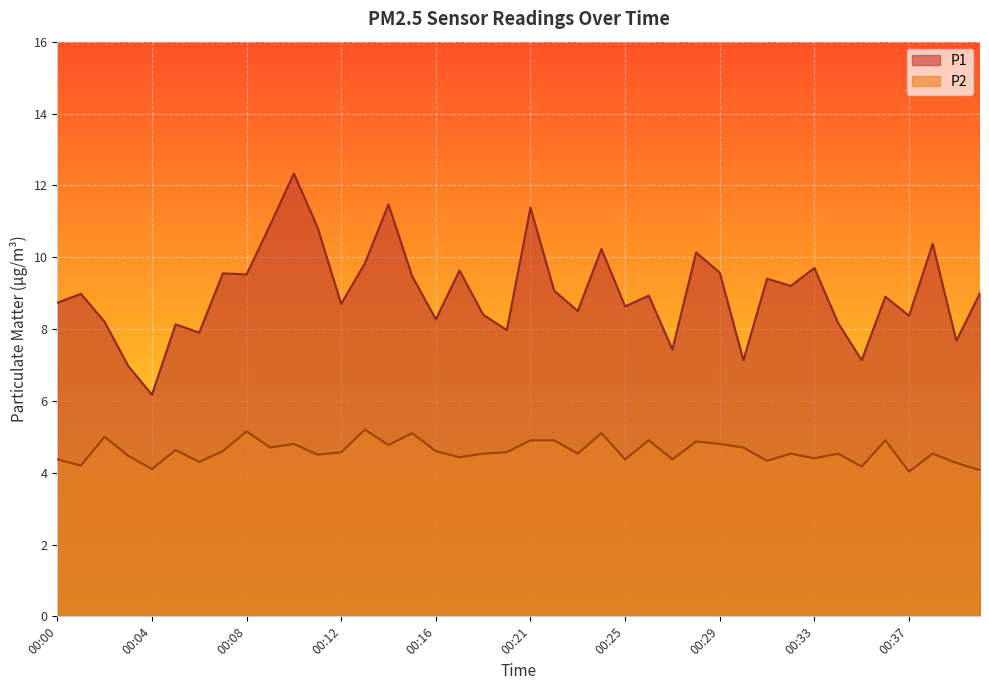

Which series changed the most between 00:35 and 00:36?

P1